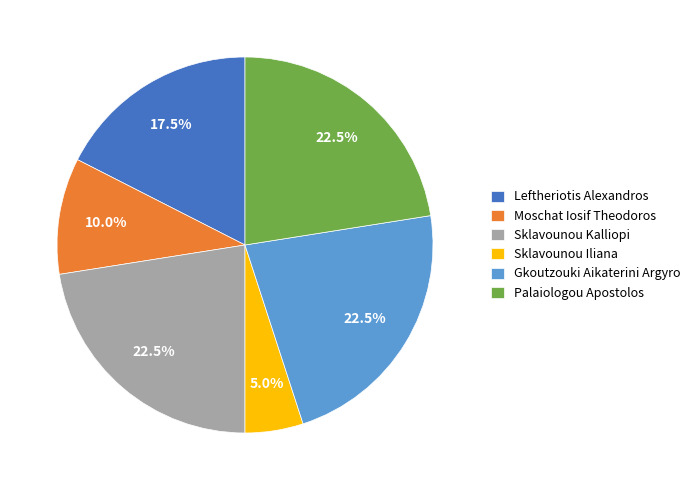

Between Palaiologou Apostolos and Leftheriotis Alexandros, which is larger?

Palaiologou Apostolos